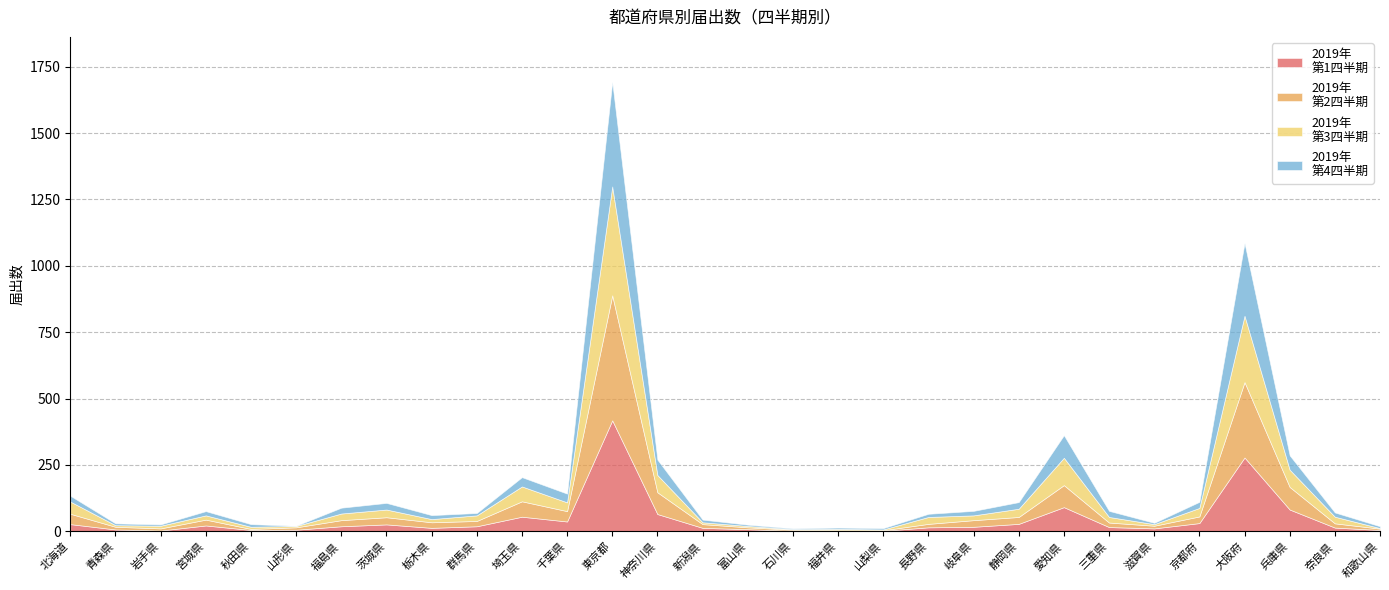

At 群馬県, list the series in order from largest to smallest.

2019年
第3四半期, 2019年
第2四半期, 2019年
第1四半期, 2019年
第4四半期